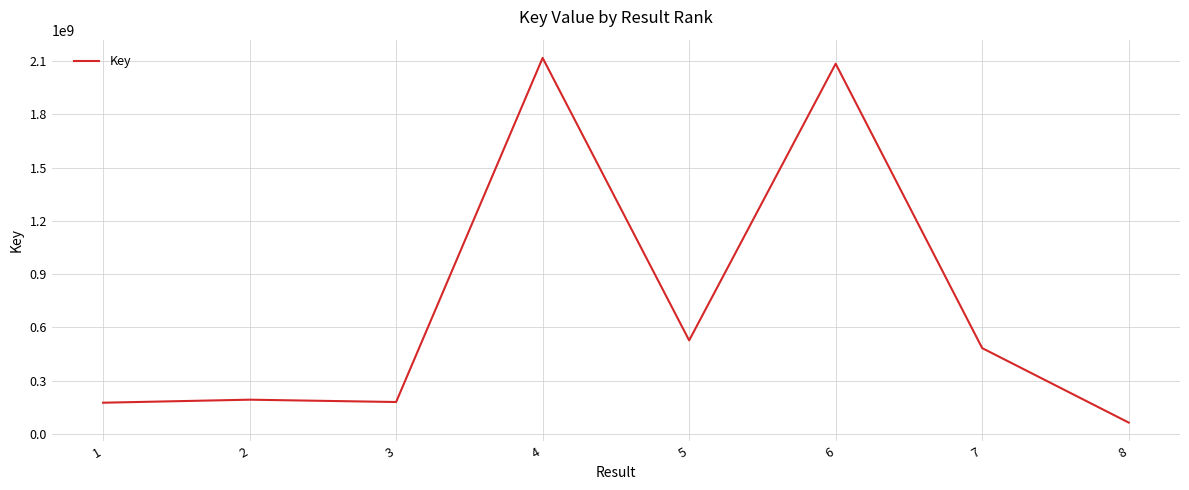

True or false: the data has more than 1 interior local peaks.

True